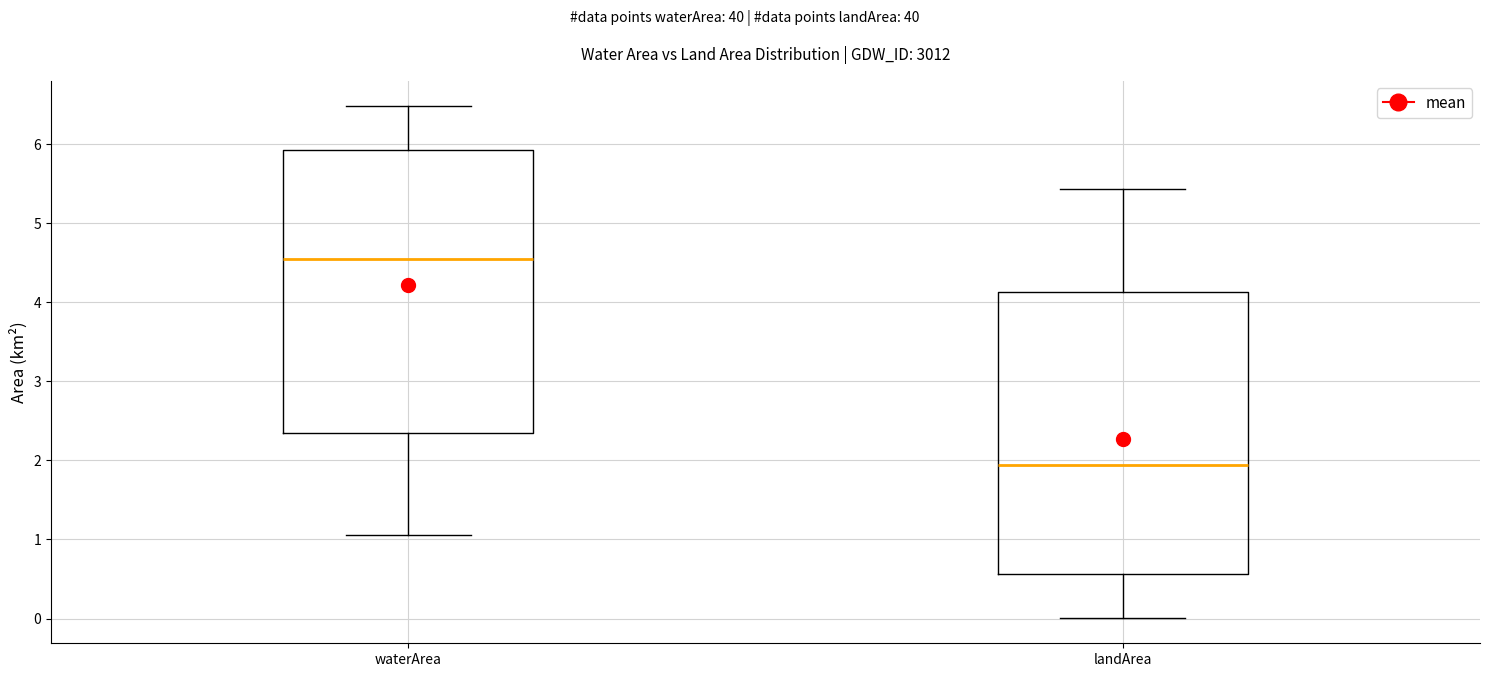

Reading left to right, transcribe this box plot: for each box, give where its median line is, the range the box spans, and where its two whiskers end, as read against the y-axis. The values are not printed on the chart, so give them approximately, as read against the axis.

waterArea: median 4.5, box 2.4 to 5.9, whiskers 1.1 to 6.5
landArea: median 1.9, box 0.6 to 4.1, whiskers 0.0 to 5.4